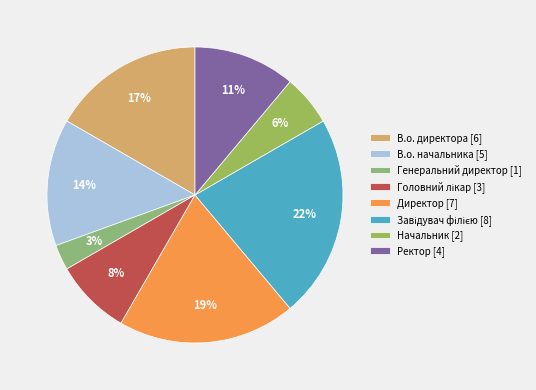

Which has a higher value, Завідувач філією or Директор?

Завідувач філією